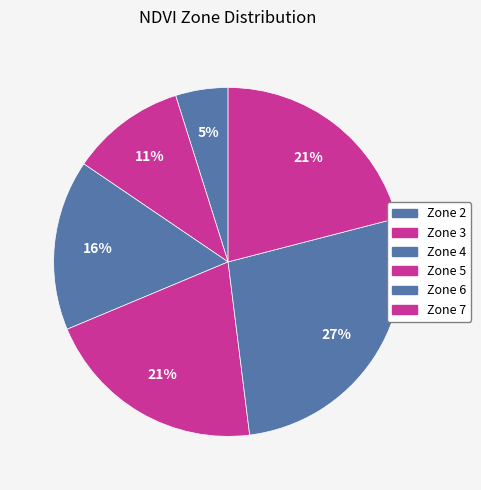

Which category has the smallest portion of the pie?

Zone 2